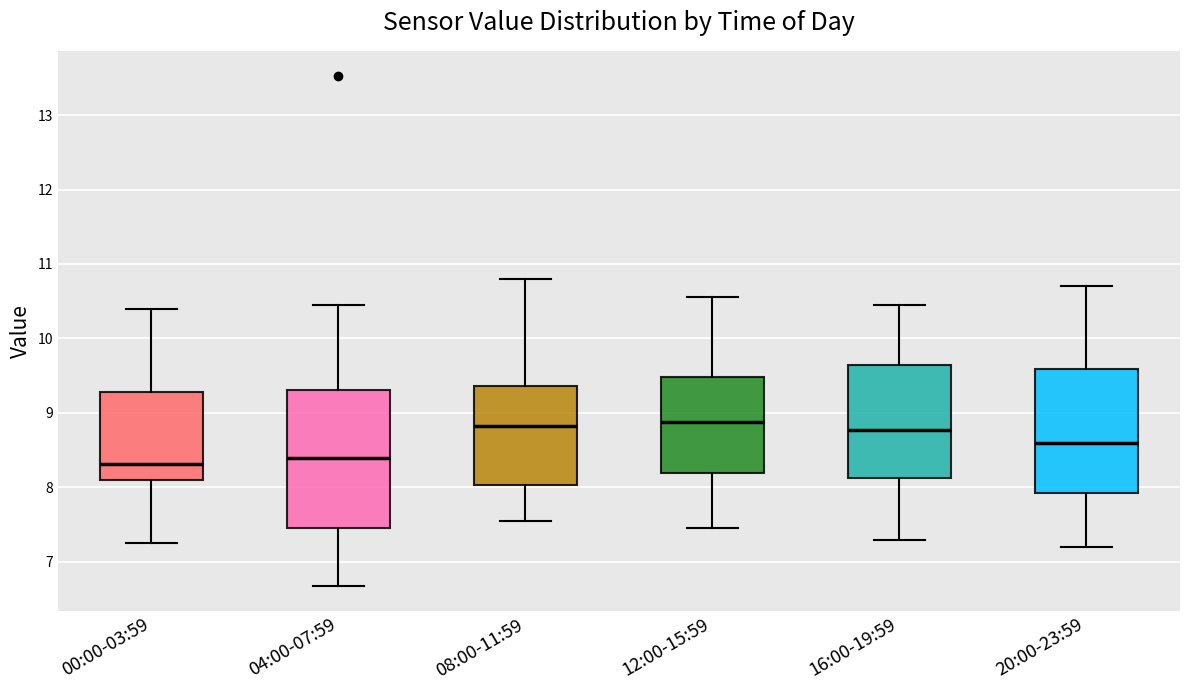

Where does the upper whisker of the box for 16:00-19:59 end on the y-axis? The values are not printed on the chart, so give them approximately, as read against the axis.

10.5